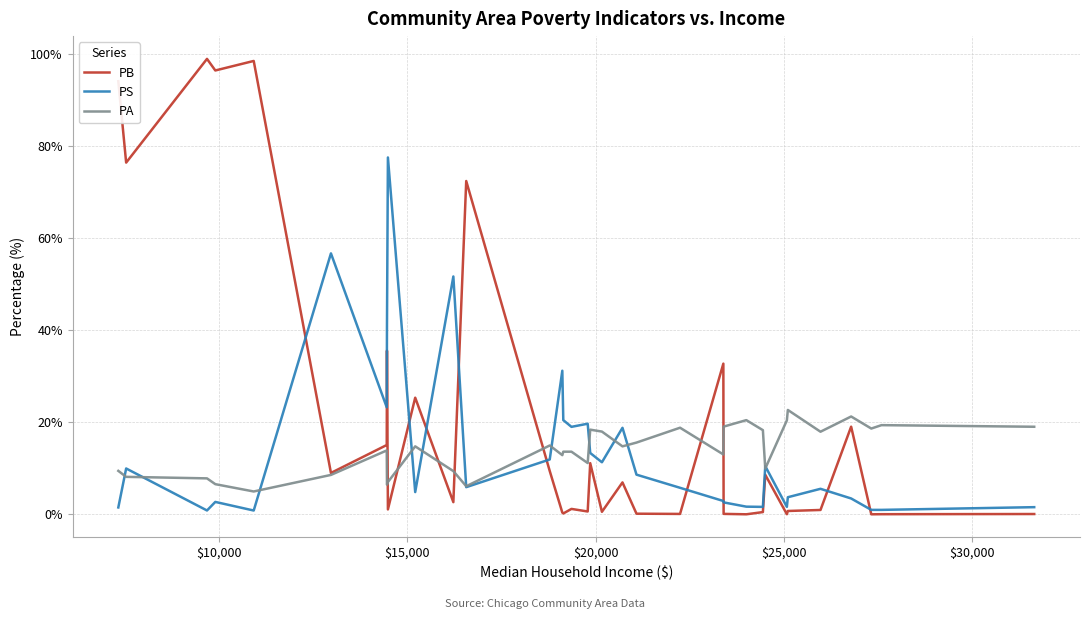

Which series has the largest total across all categories?

PB